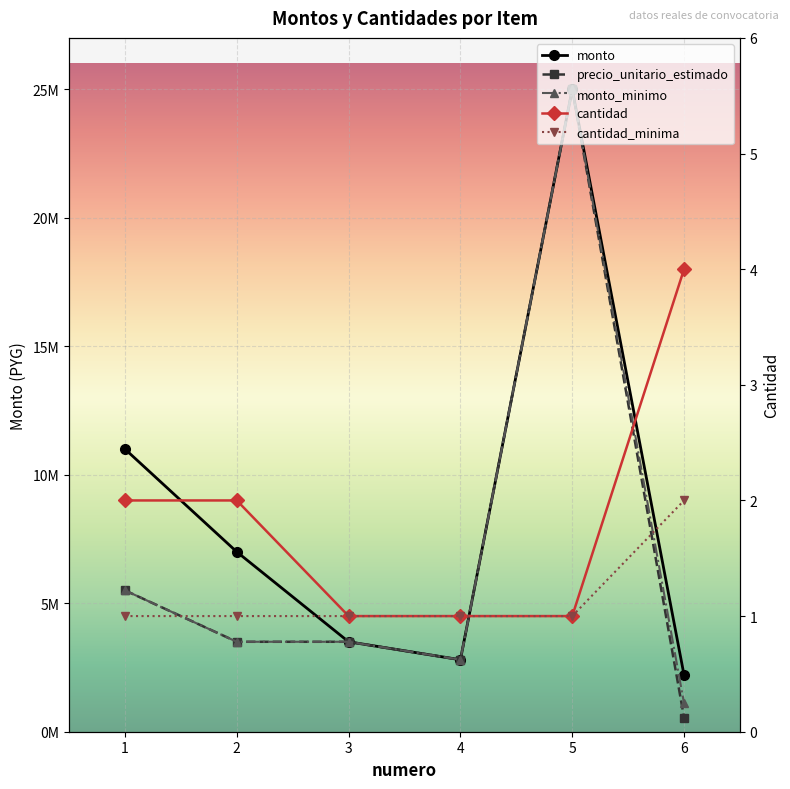

Is this an area chart (filled region under the line)?

No